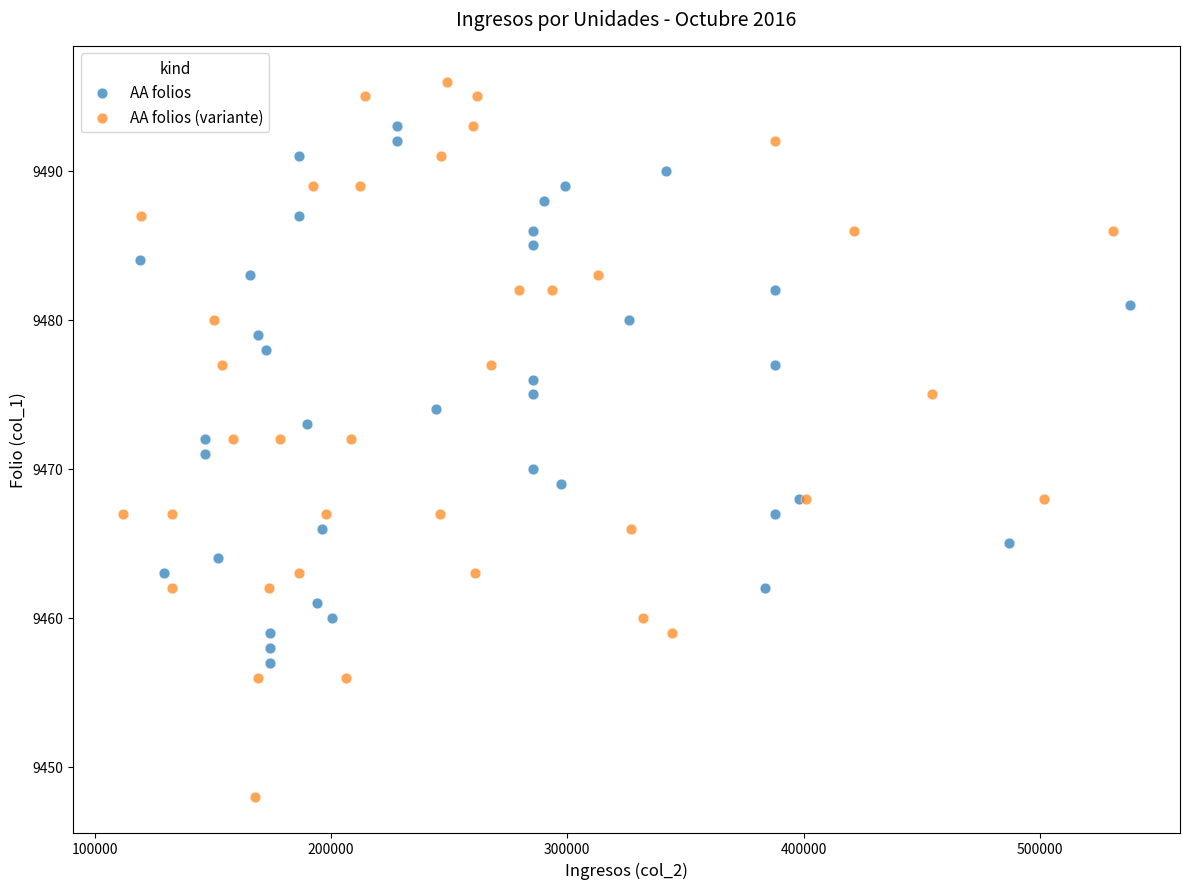

Which series contains the highest Y value?

AA folios (variante)